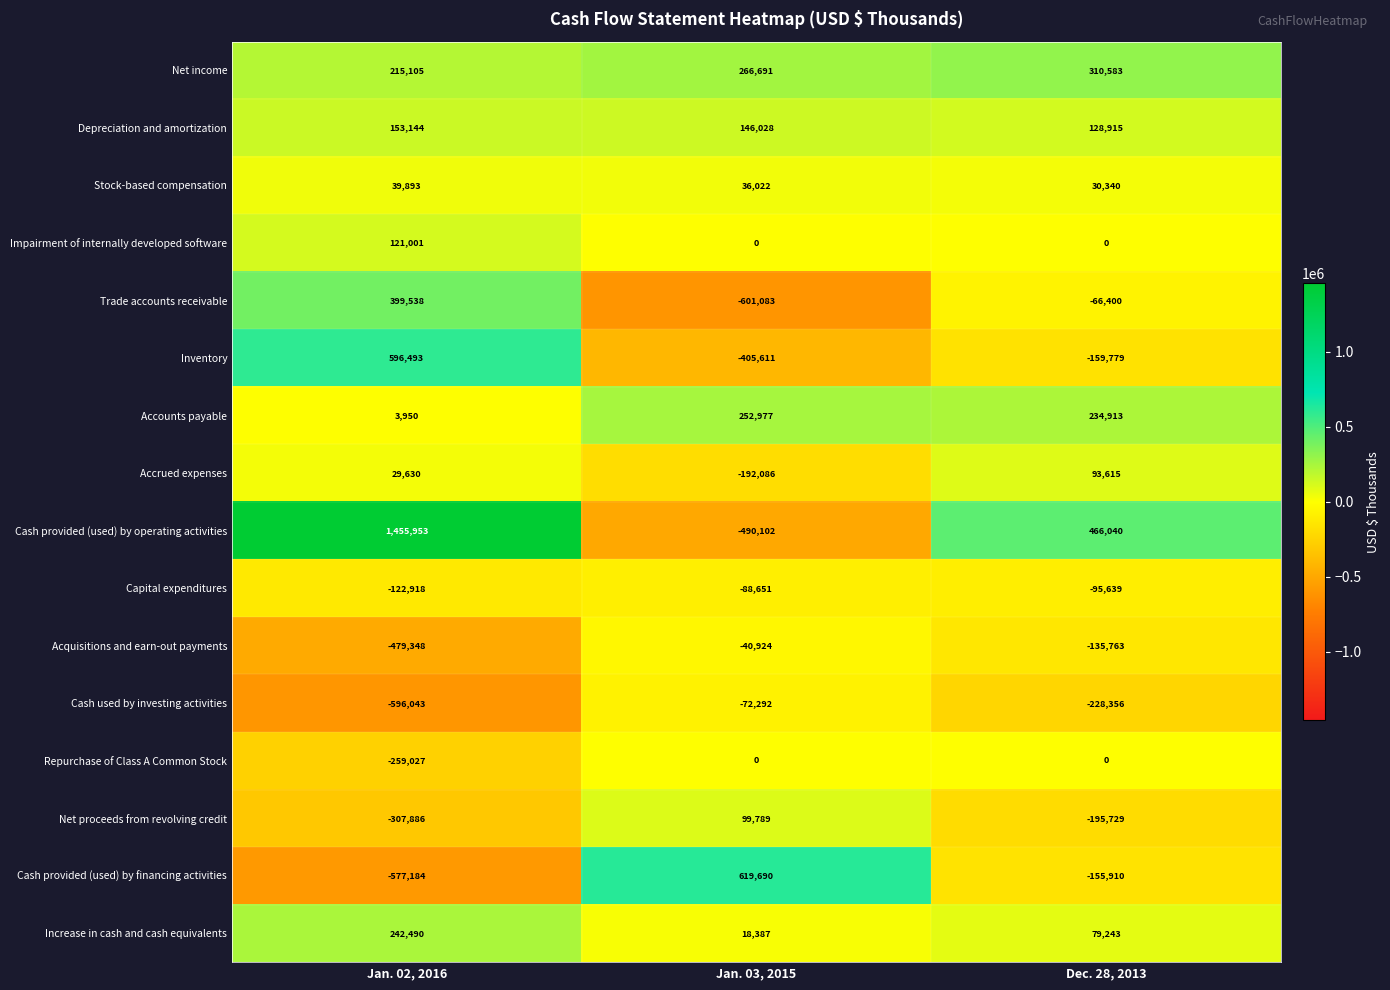

True or false: Capital expenditures has a value of -122918 at Jan. 02, 2016.

True